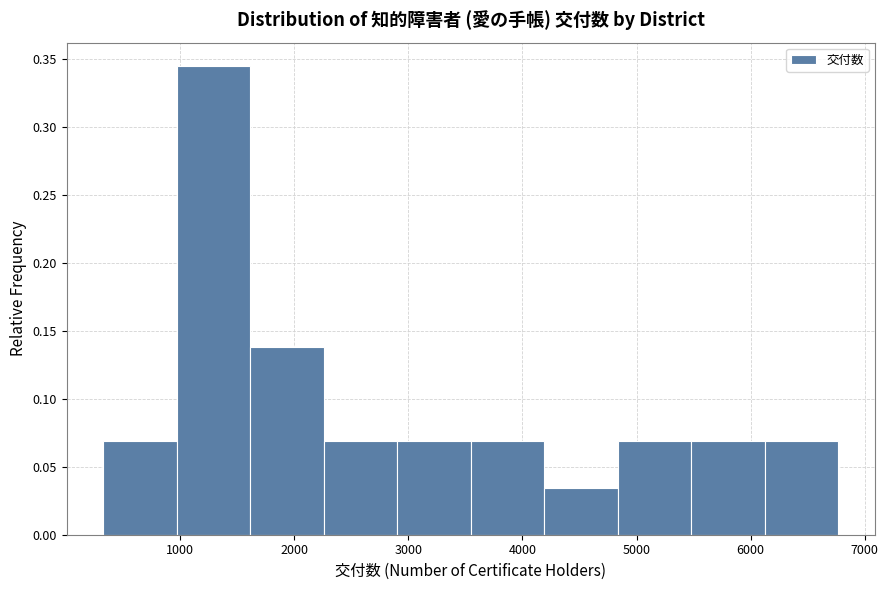

How tall is the bar that spans 1600 to 2300 on the x-axis? Neither the bar edges nor the heights are printed on the chart, so give them approximately, as read against the axes.

0.140